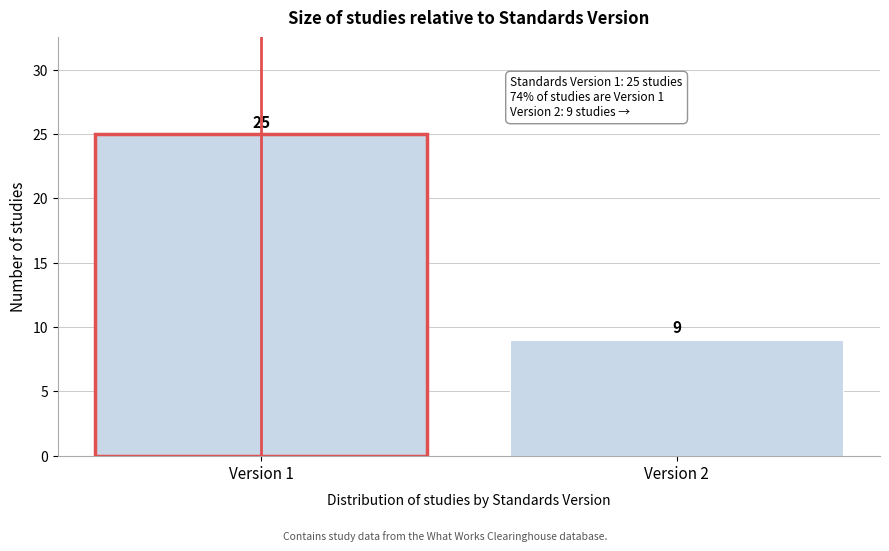

Reading left to right, transcribe all the data shown in this chart.

Version 1=25	Version 2=9